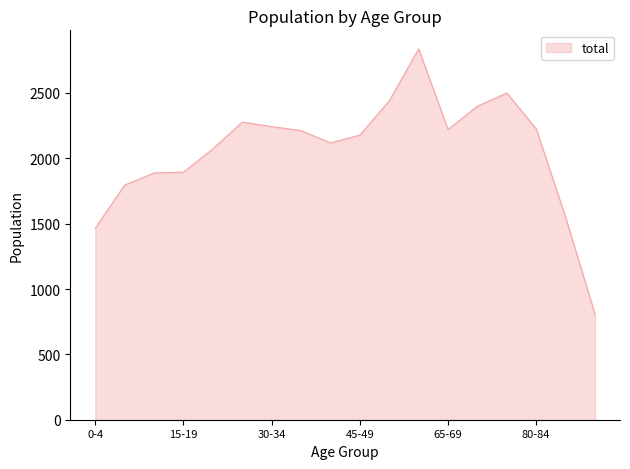

What is the greatest value displayed?

2837